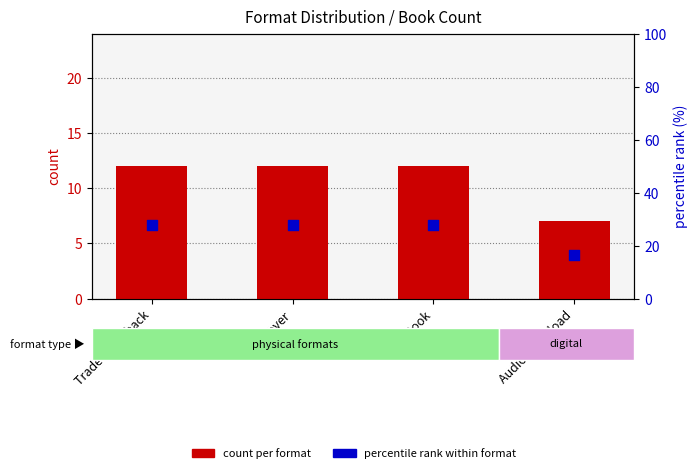

Which series has the widest spread of Y values?

percentile rank within format